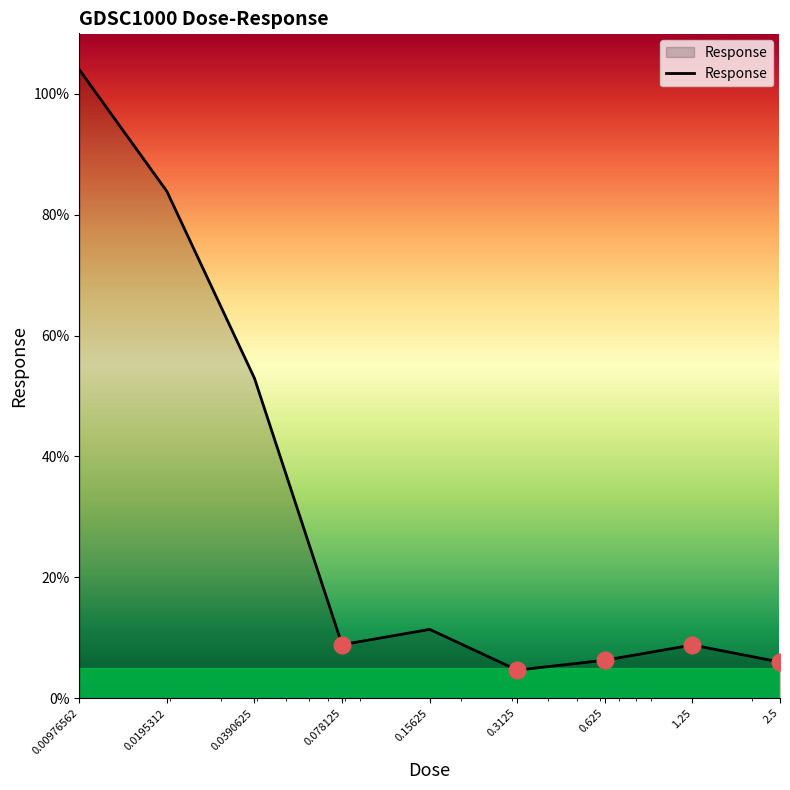

What is the smallest value displayed?

4.6